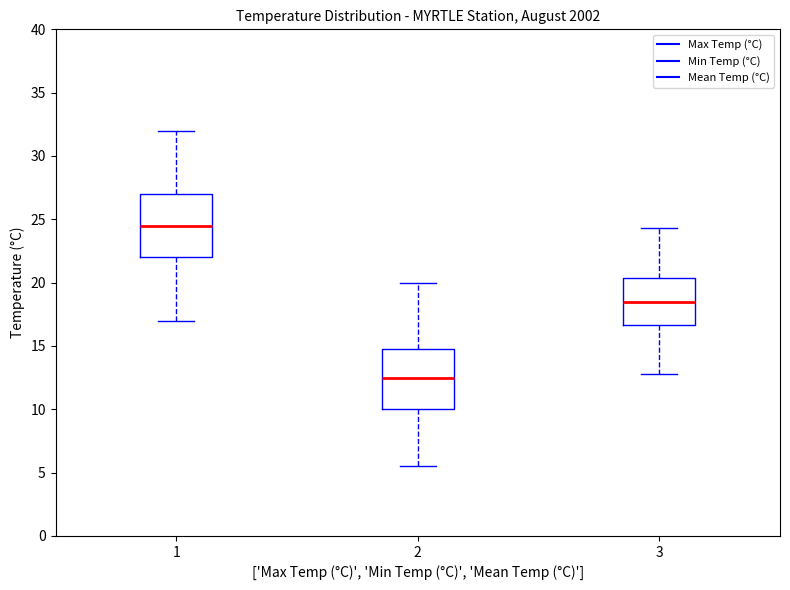

Where does the upper whisker of the box at x = 3 end on the y-axis? The values are not printed on the chart, so give them approximately, as read against the axis.

24.5